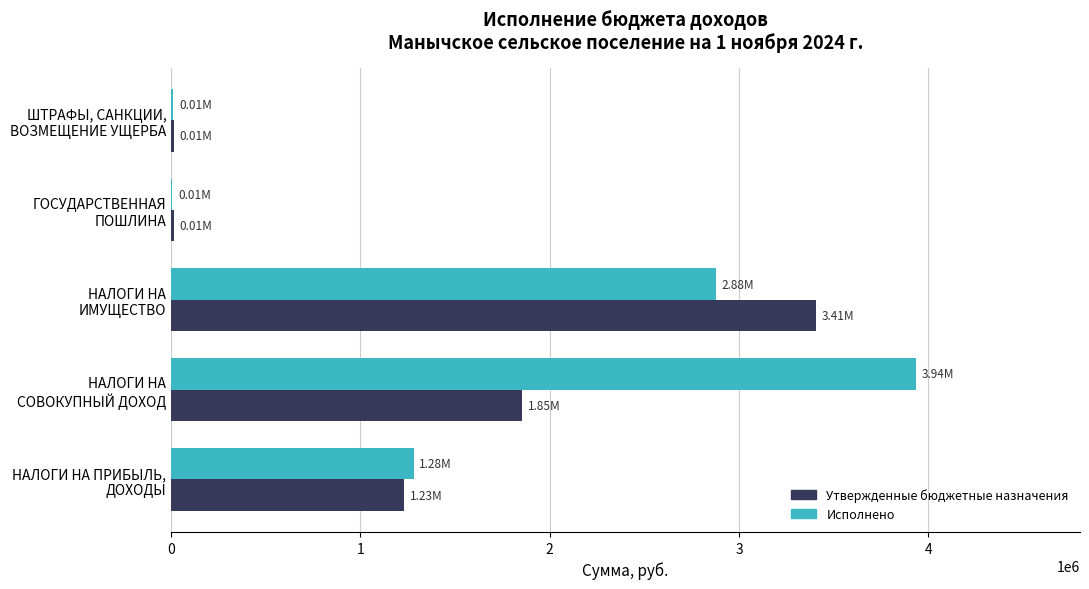

Which label corresponds to the largest value in the chart?

НАЛОГИ НА
СОВОКУПНЫЙ ДОХОД